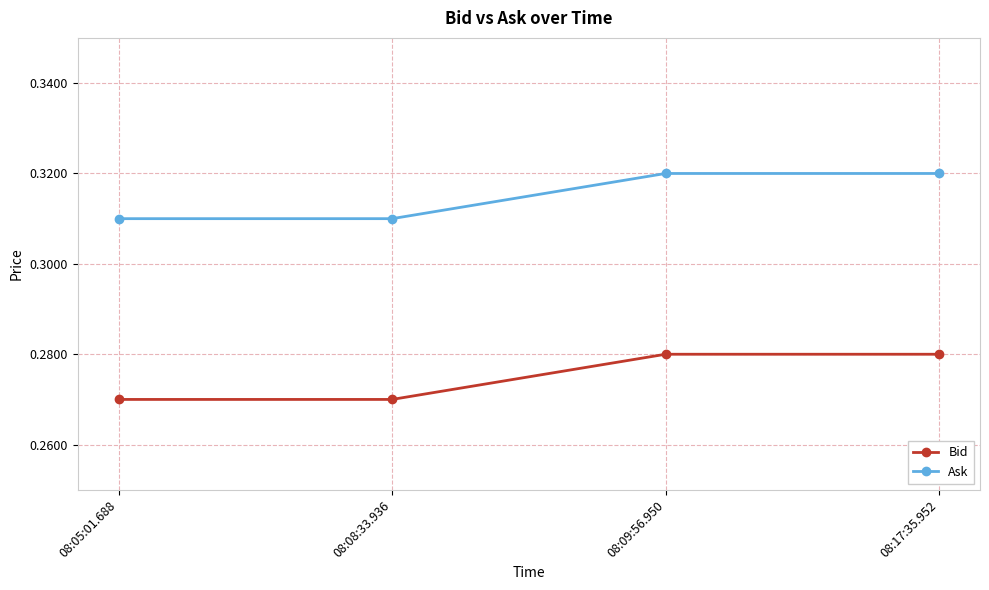

True or false: Ask and Bid intersect in this chart.

False